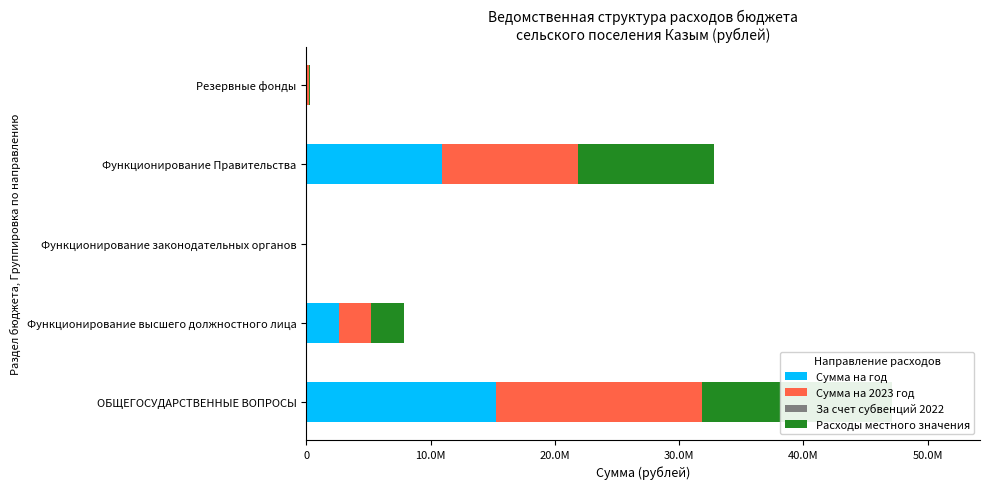

Is the value of За счет субвенций 2022 at 0 greater than the value of Сумма на 2023 год at 20.0M?

No